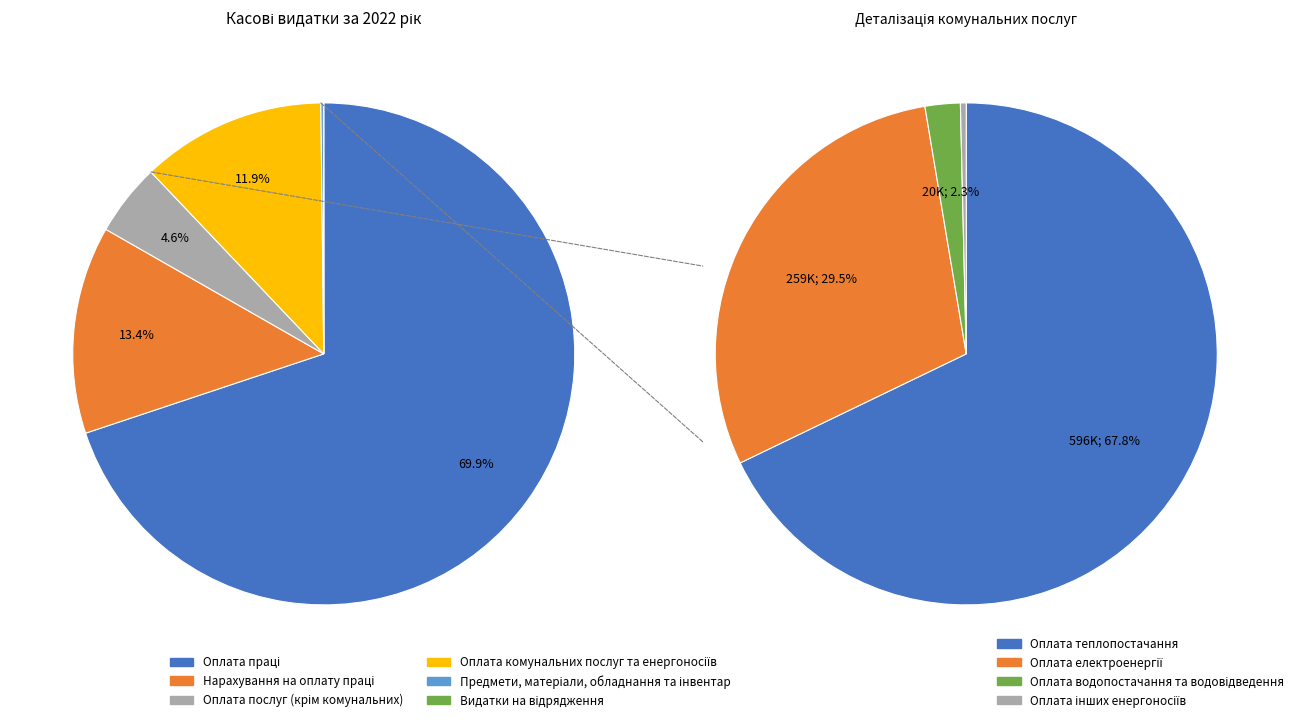

Does Оплата комунальних послуг та енергоносіїв represent more than half of the total?

No